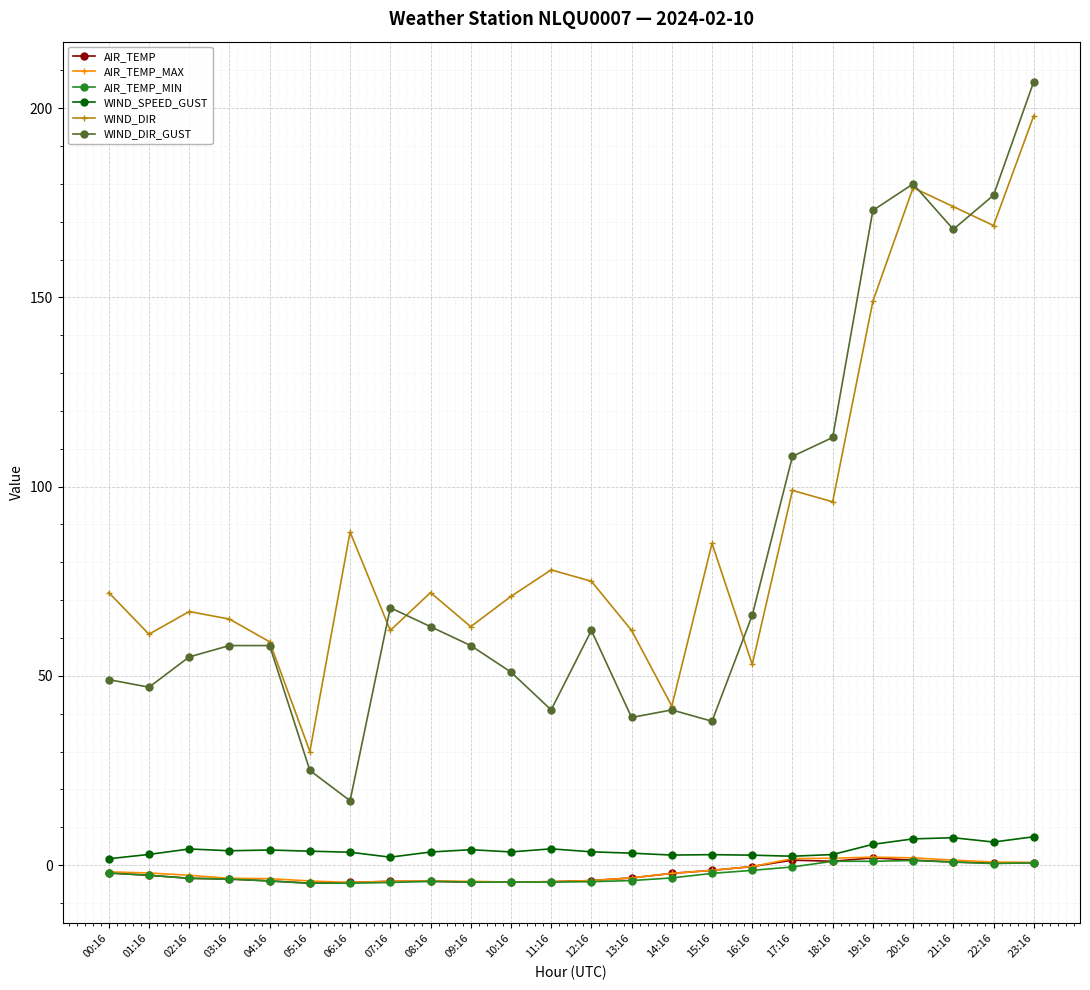

Between 10:16 and 17:16, which series saw the biggest shift?

WIND_DIR_GUST